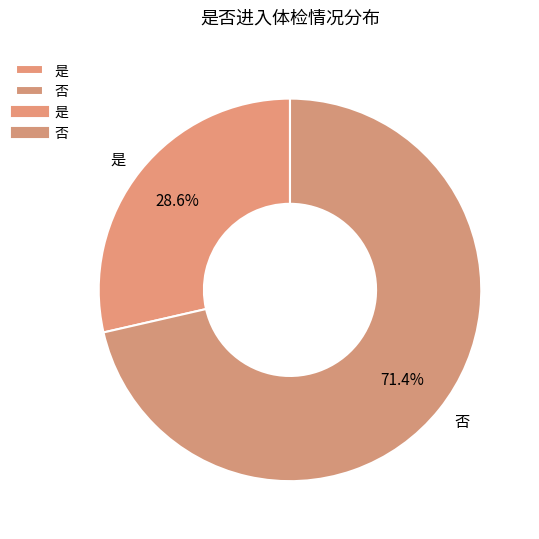

What percentage is the 是 slice, to the nearest percent?

29%